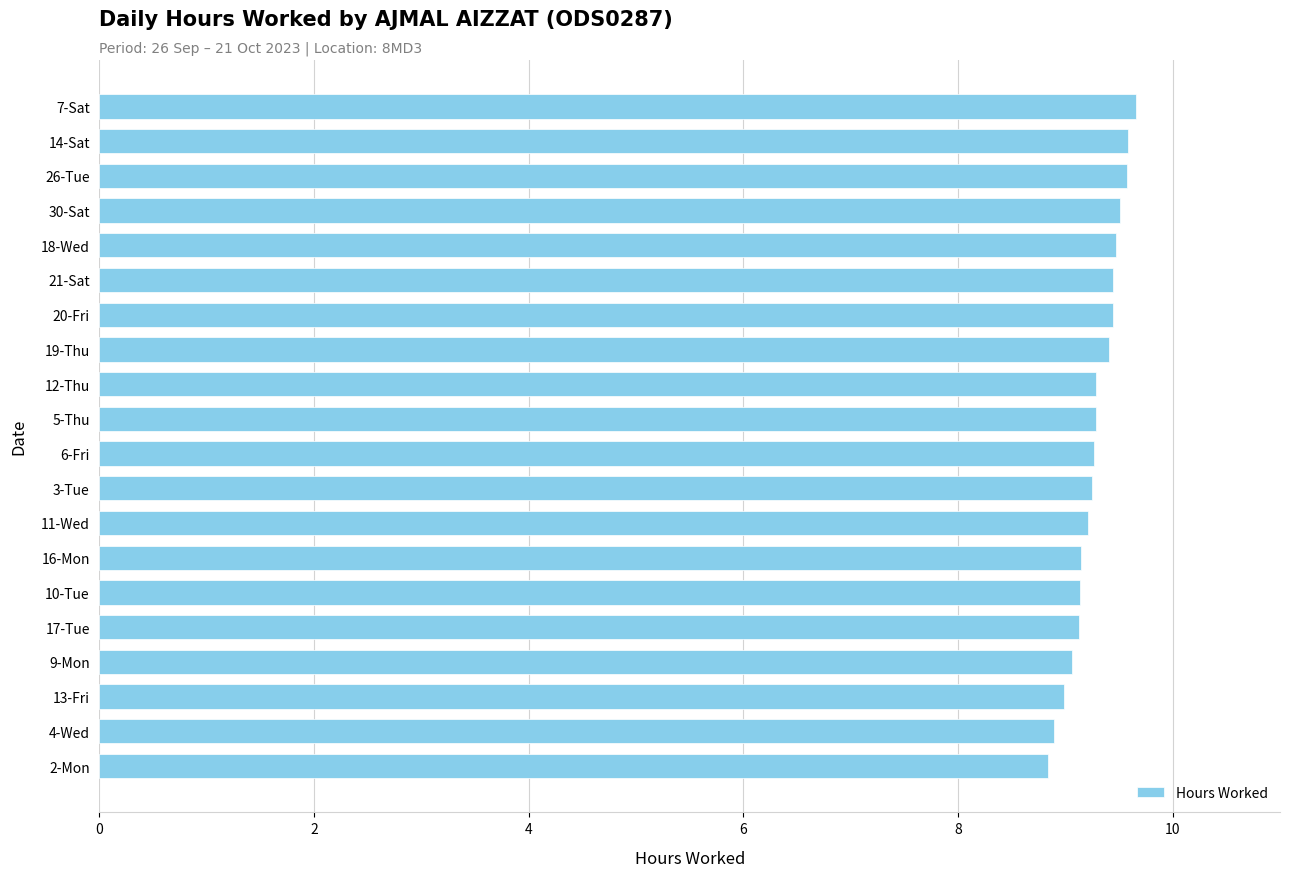

Approximately how many times larger is the value at 19-Thu compared to 30-Sat?

1.0